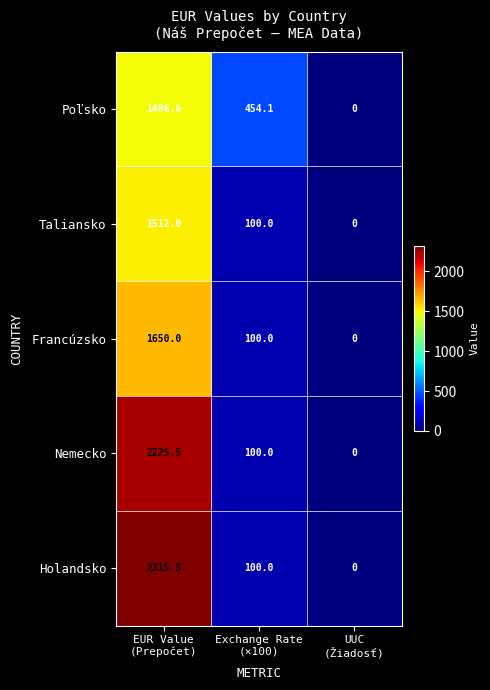

Rank the series by their maximum value, from highest to lowest.

Holandsko, Nemecko, Francúzsko, Taliansko, Poľsko